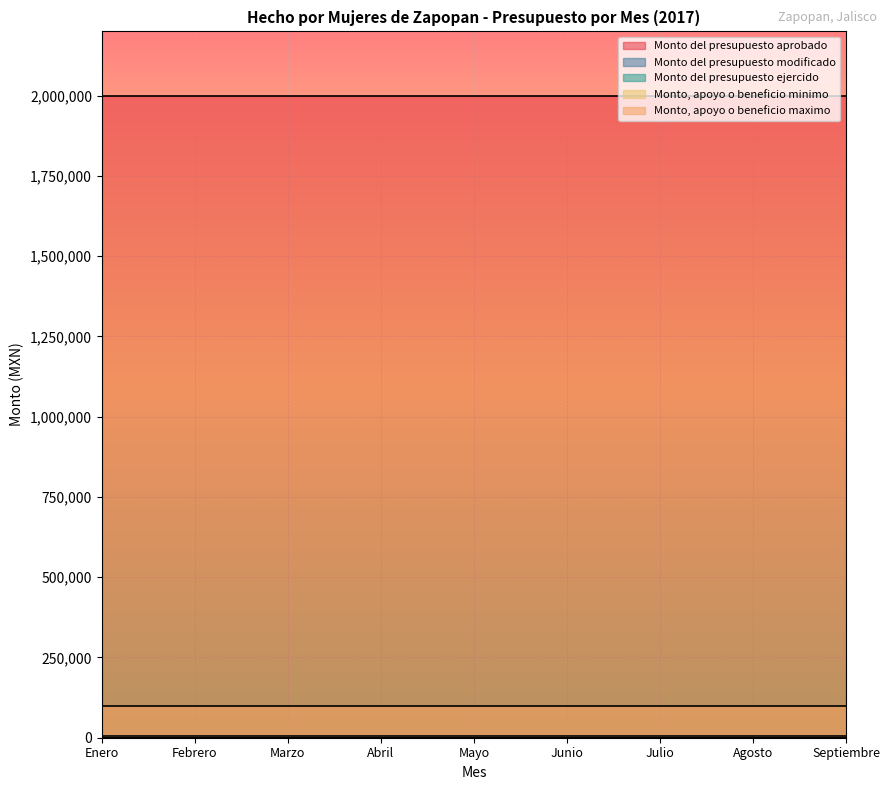

Which has a higher value, Agosto or Febrero?

Agosto